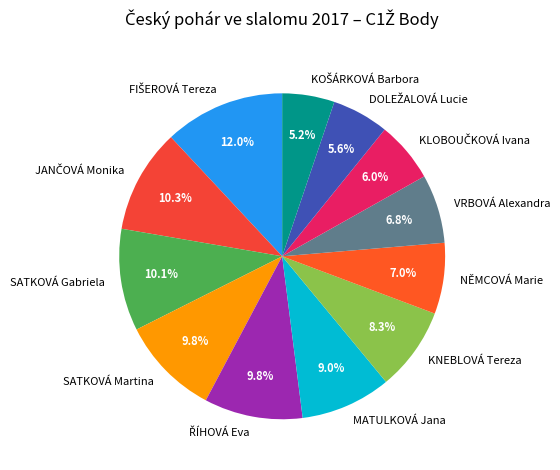

Does MATULKOVÁ Jana account for over 50% of the chart?

No